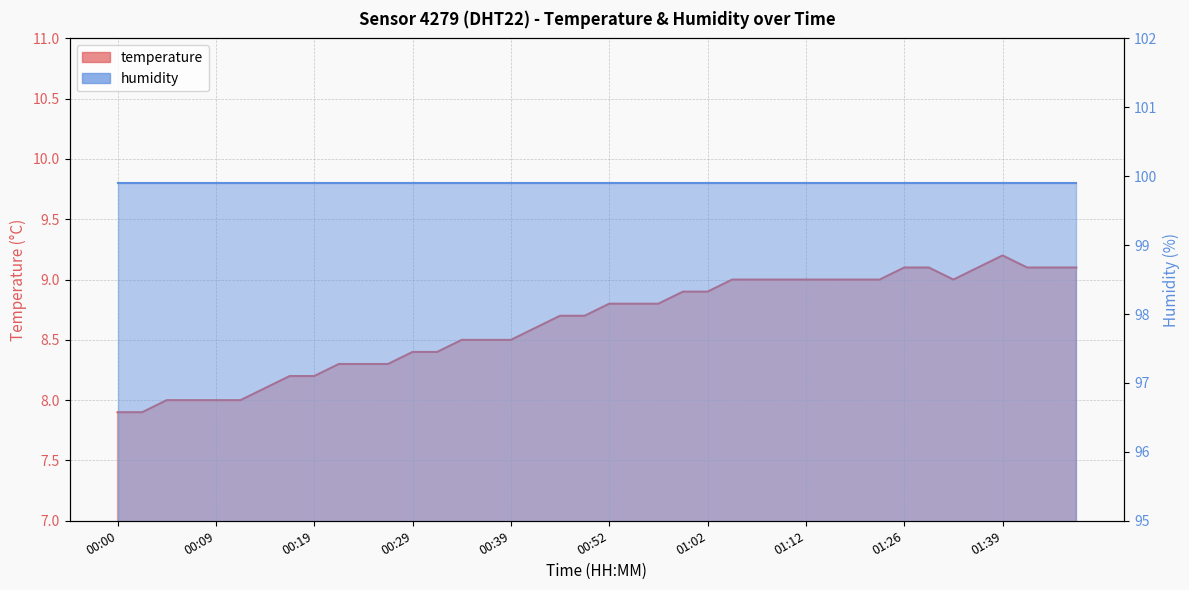

Reading left to right, list all the values displayed in this chart.

00:00=7.9	00:02=7.9	00:05=8.0	00:07=8.0	00:09=8.0	00:12=8.0	00:14=8.1	00:17=8.2	00:19=8.2	00:22=8.3	00:24=8.3	00:27=8.3	00:29=8.4	00:32=8.4	00:34=8.5	00:36=8.5	00:39=8.5	00:41=8.6	00:47=8.7	00:49=8.7	00:52=8.8	00:54=8.8	00:57=8.8	00:59=8.9	01:02=8.9	01:04=9.0	01:07=9.0	01:09=9.0	01:12=9.0	01:14=9.0	01:17=9.0	01:23=9.0	01:26=9.1	01:31=9.1	01:34=9.0	01:36=9.1	01:39=9.2	01:41=9.1	01:44=9.1	01:46=9.1